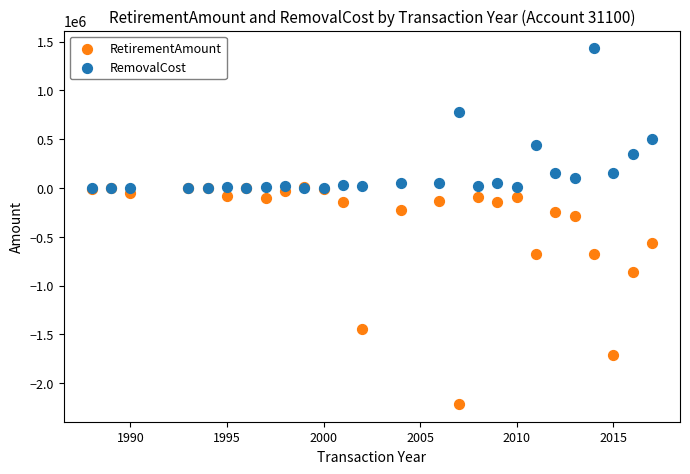

Which series reaches the minimum Y coordinate?

RetirementAmount